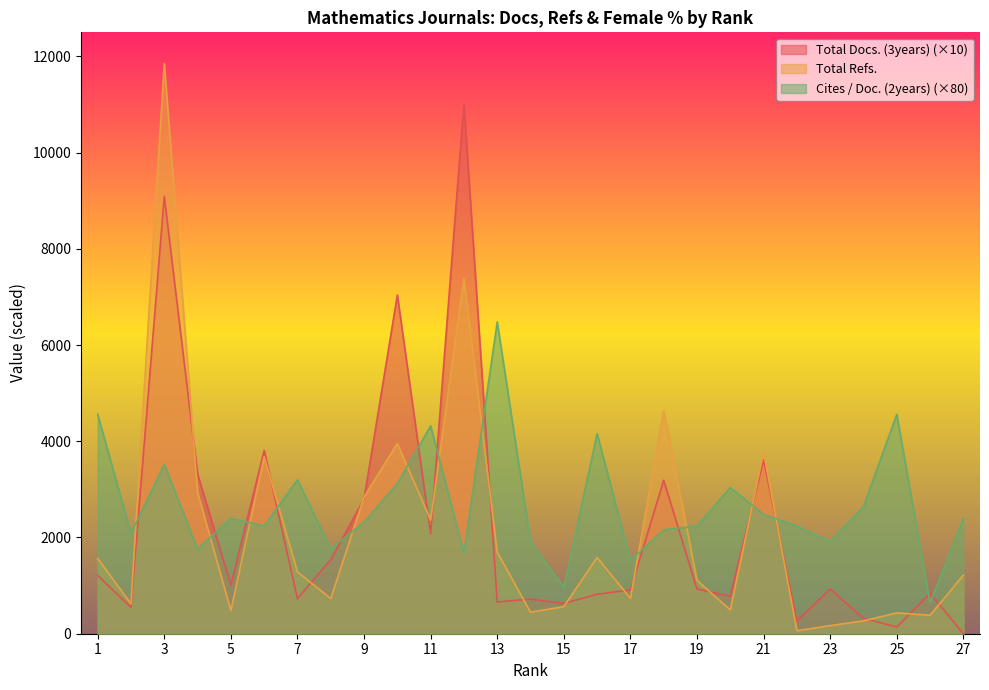

Count the number of categories in the chart.

27